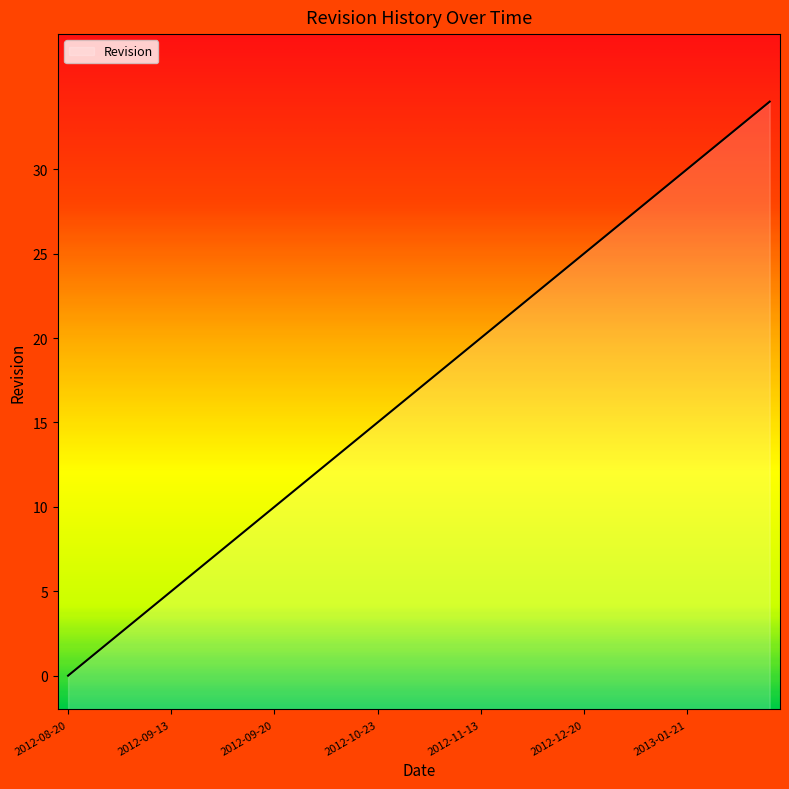

Does the chart display data point markers on the line(s)?

No